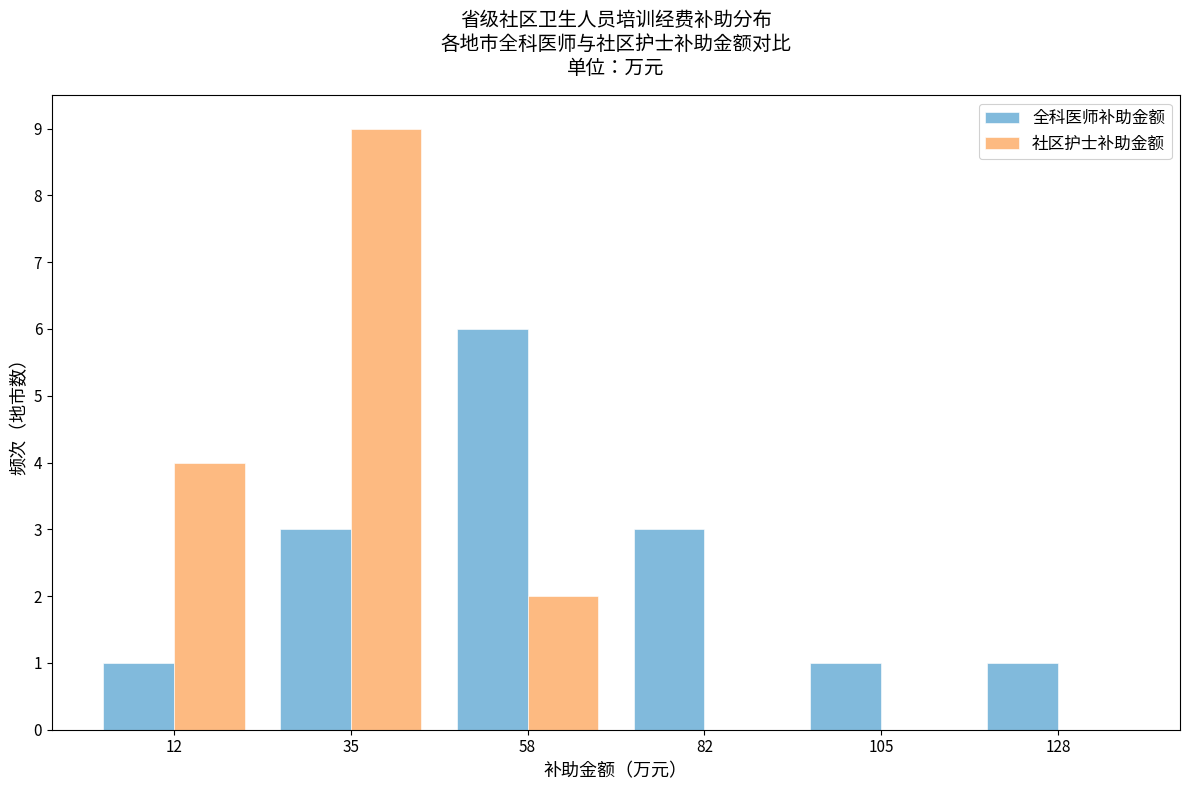

Reading left to right, transcribe this chart: for each range on the x-axis, give the height of each series' bar. Neither the bar edges nor the heights are printed on the chart, so give them approximately, as read against the axes.

0 to 25: 全科医师补助金额=1	社区护士补助金额=4
25 to 45: 全科医师补助金额=3	社区护士补助金额=9
45 to 70: 全科医师补助金额=6	社区护士补助金额=2
70 to 95: 全科医师补助金额=3	社区护士补助金额=0
95 to 115: 全科医师补助金额=1	社区护士补助金额=0
115 to 140: 全科医师补助金额=1	社区护士补助金额=0